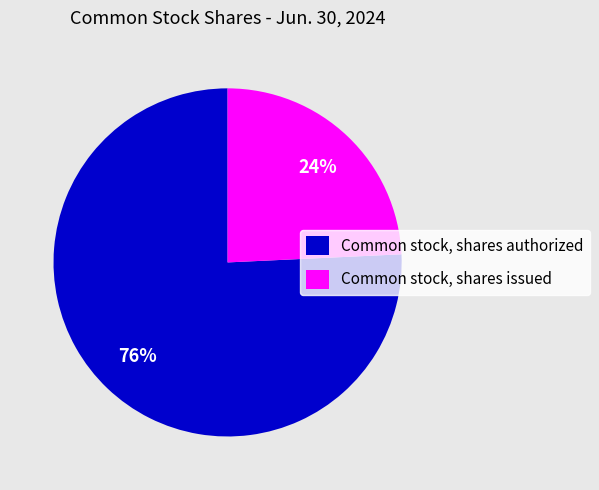

Which category accounts for the majority?

Common stock, shares authorized